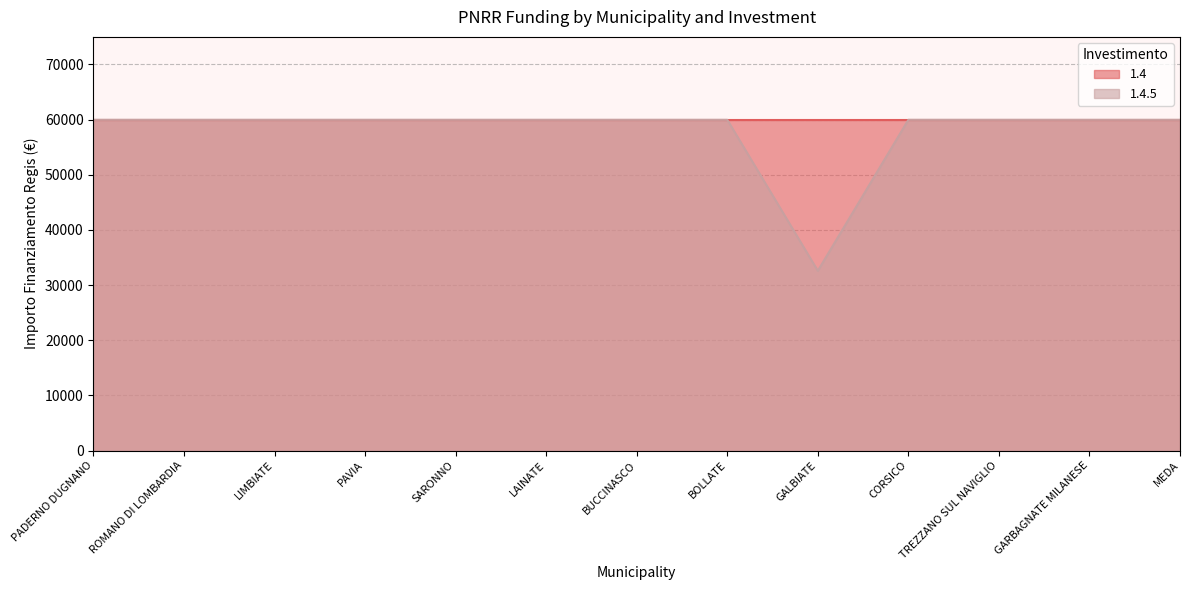

Reading left to right, what are all the values shown in this chart?

PADERNO DUGNANO=59966	ROMANO DI LOMBARDIA=59966	LIMBIATE=59966	PAVIA=59966	SARONNO=59966	LAINATE=59966	BUCCINASCO=59966	BOLLATE=59966	GALBIATE=32589	CORSICO=59966	TREZZANO SUL NAVIGLIO=59966	GARBAGNATE MILANESE=59966	MEDA=59966